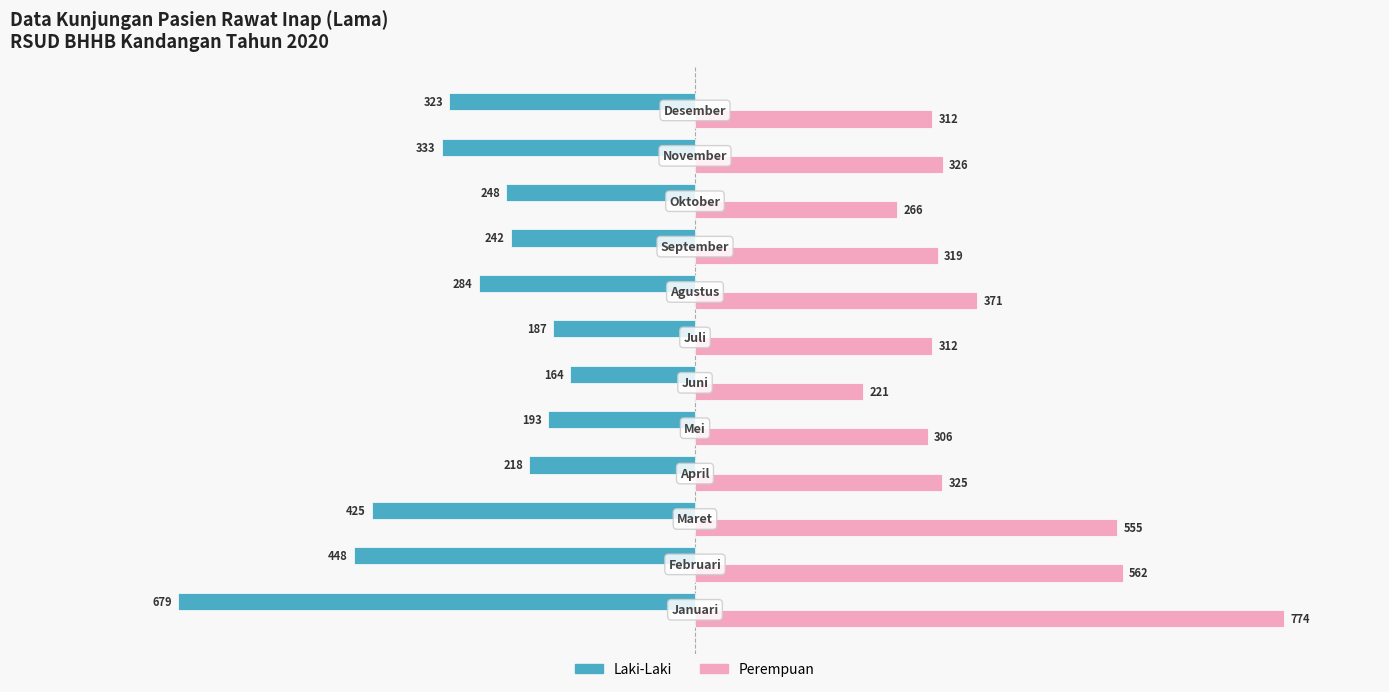

What is the minimum value shown in the chart?

-679